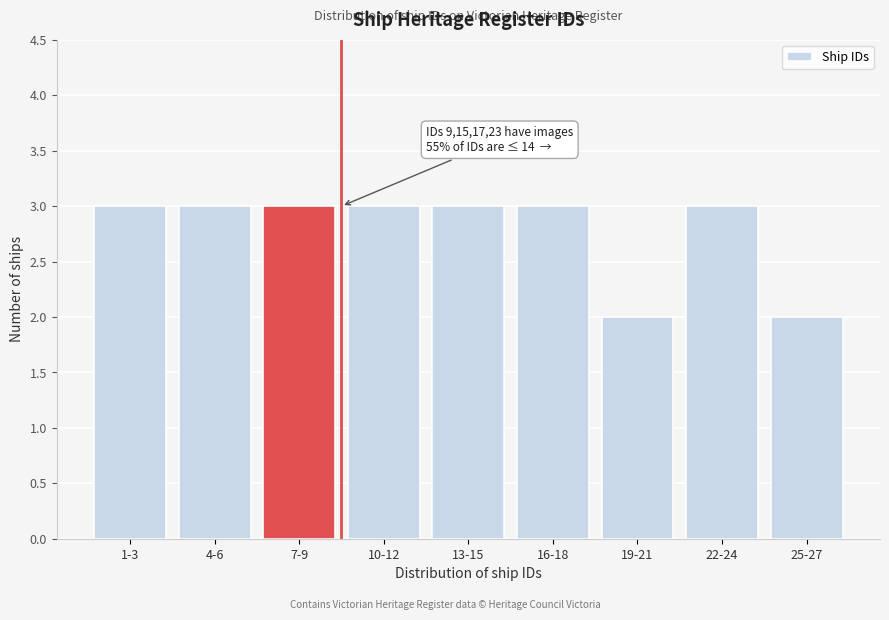

Reading left to right, extract all data points from this chart.

1-3=3	4-6=3	7-9=3	10-12=3	13-15=3	16-18=3	19-21=2	22-24=3	25-27=2